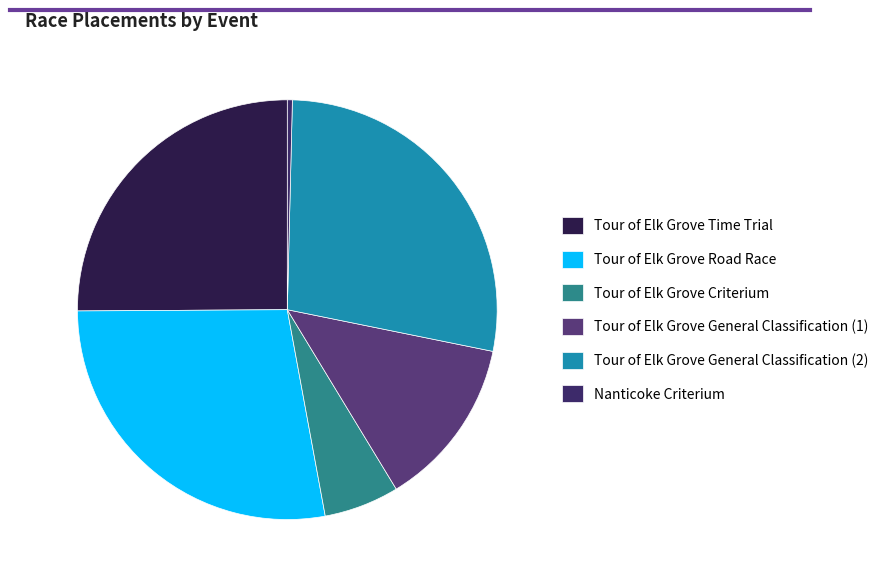

How many segments does this pie chart have?

6